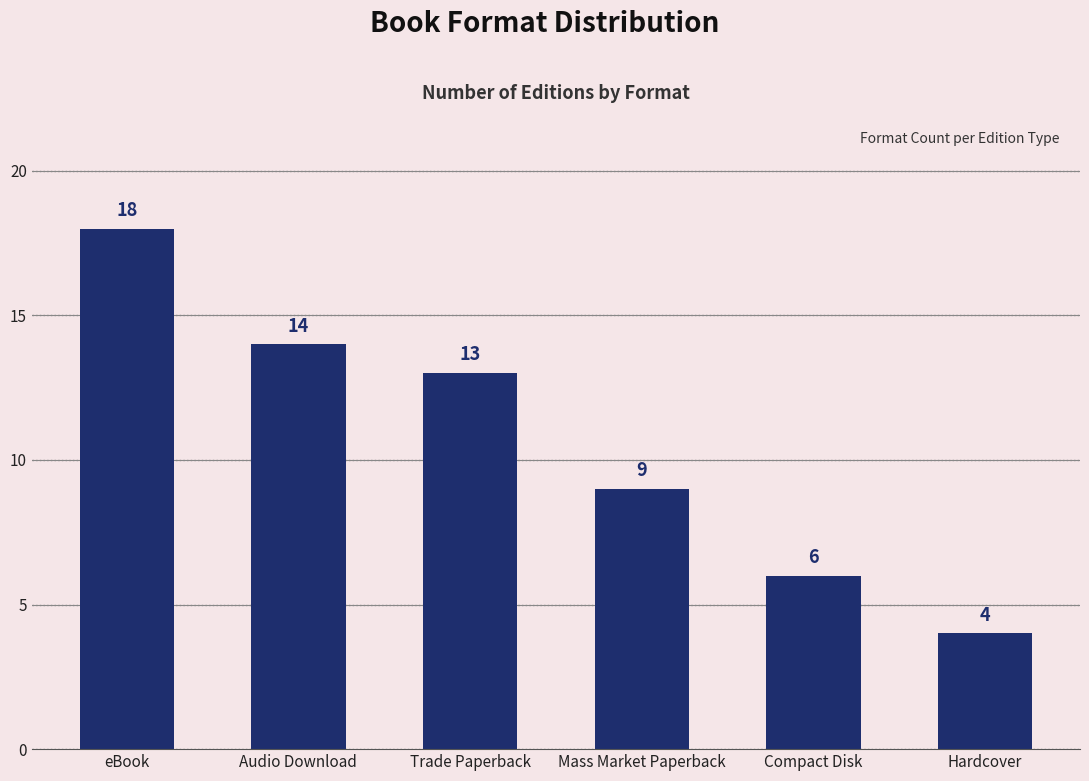

What is the difference between the maximum and minimum values?

14